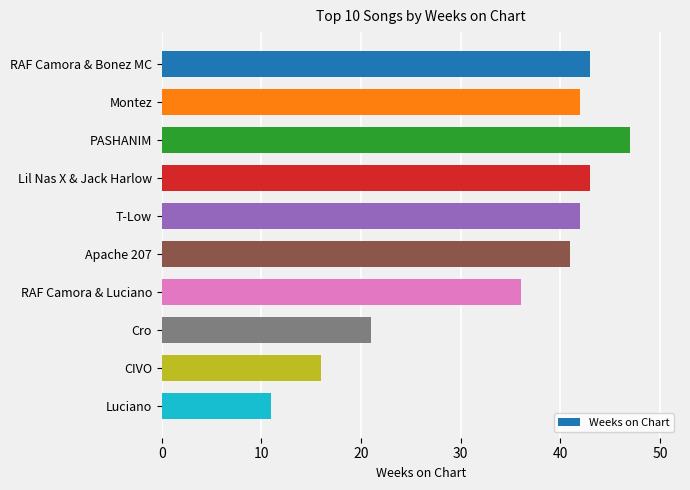

Which category has the highest value across all series?

PASHANIM